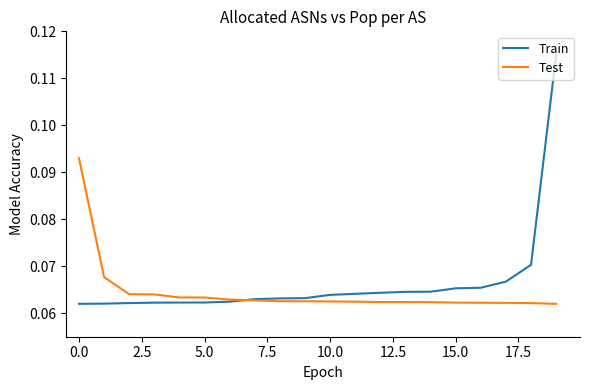

Which series has the widest spread of values?

Train